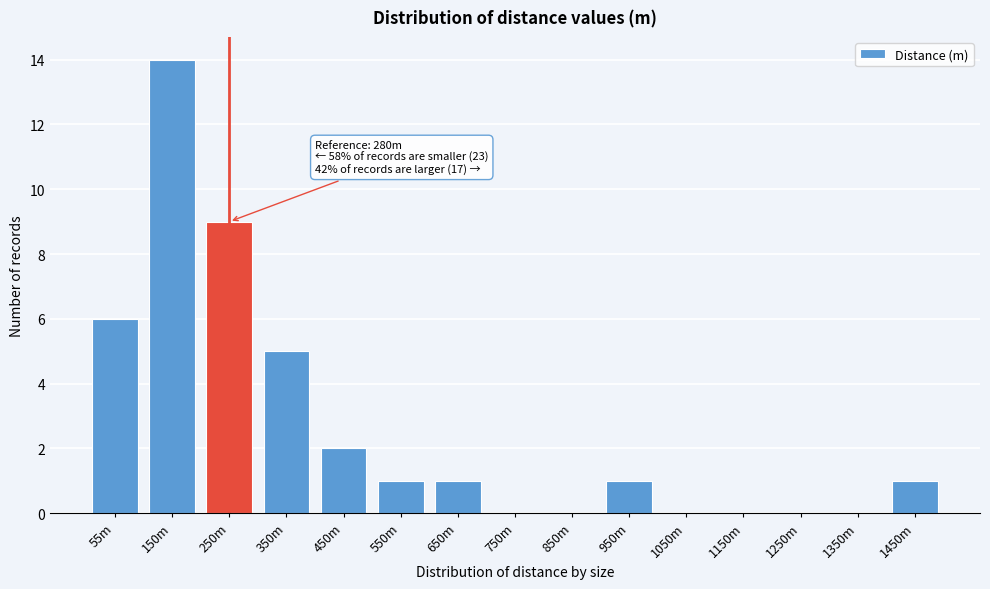

Reading left to right, transcribe all the data shown in this chart.

55m=6	150m=14	250m=9	350m=5	450m=2	550m=1	650m=1	750m=0	850m=0	950m=1	1050m=0	1150m=0	1250m=0	1350m=0	1450m=1